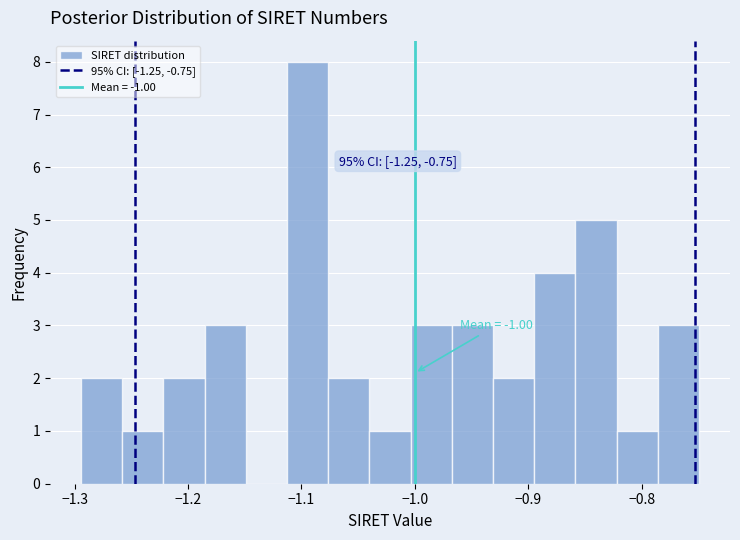

Read against the x-axis, roughly where is the centre of the tallest bar?

-1.09